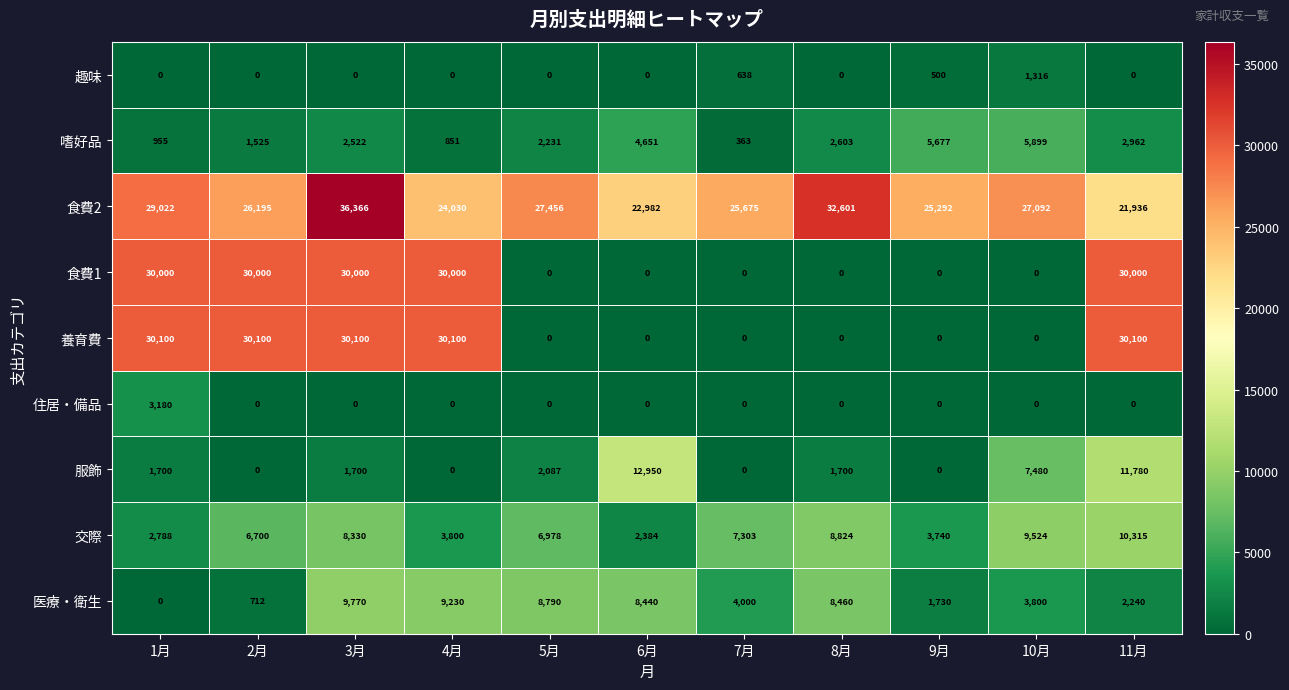

What is the highest value of the 医療・衛生 series?

9770